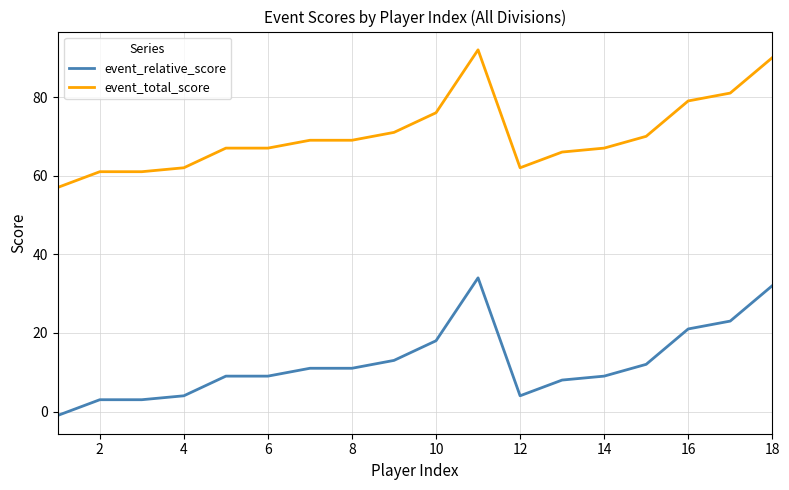

What is the maximum value shown in the chart?

92